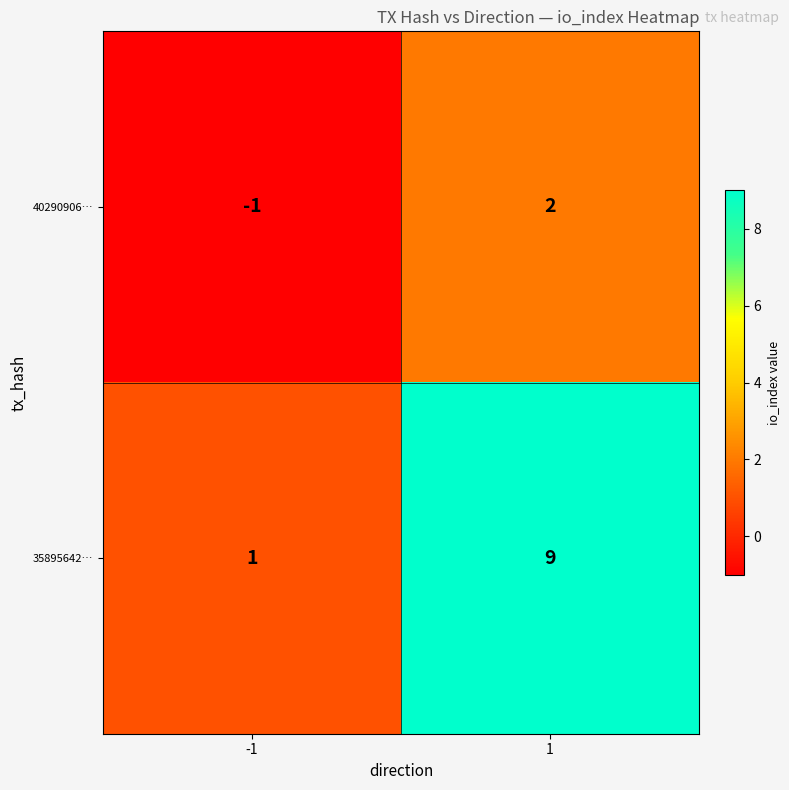

What is the greatest value displayed?

9